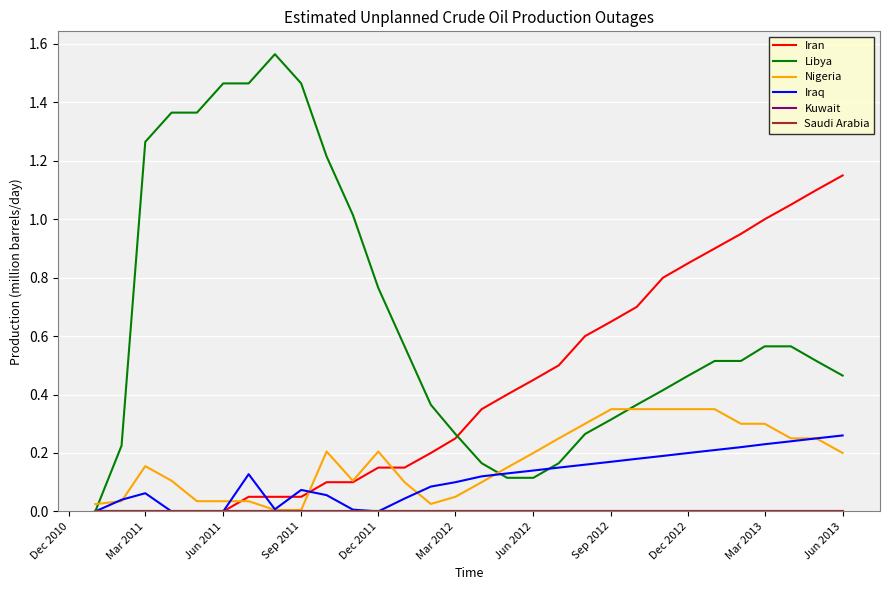

Is this an area chart (filled region under the line)?

No